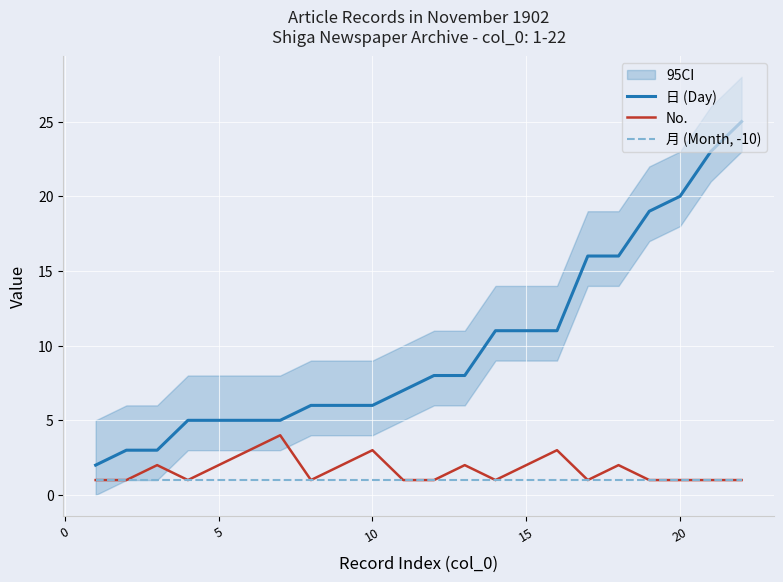

True or false: 日 (Day) and No. cross at least once.

False